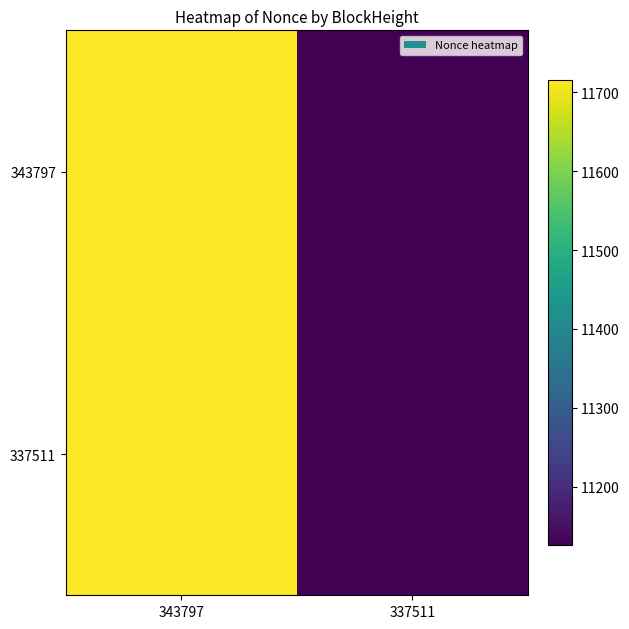

Between 337511 and 343797, which is larger?

343797